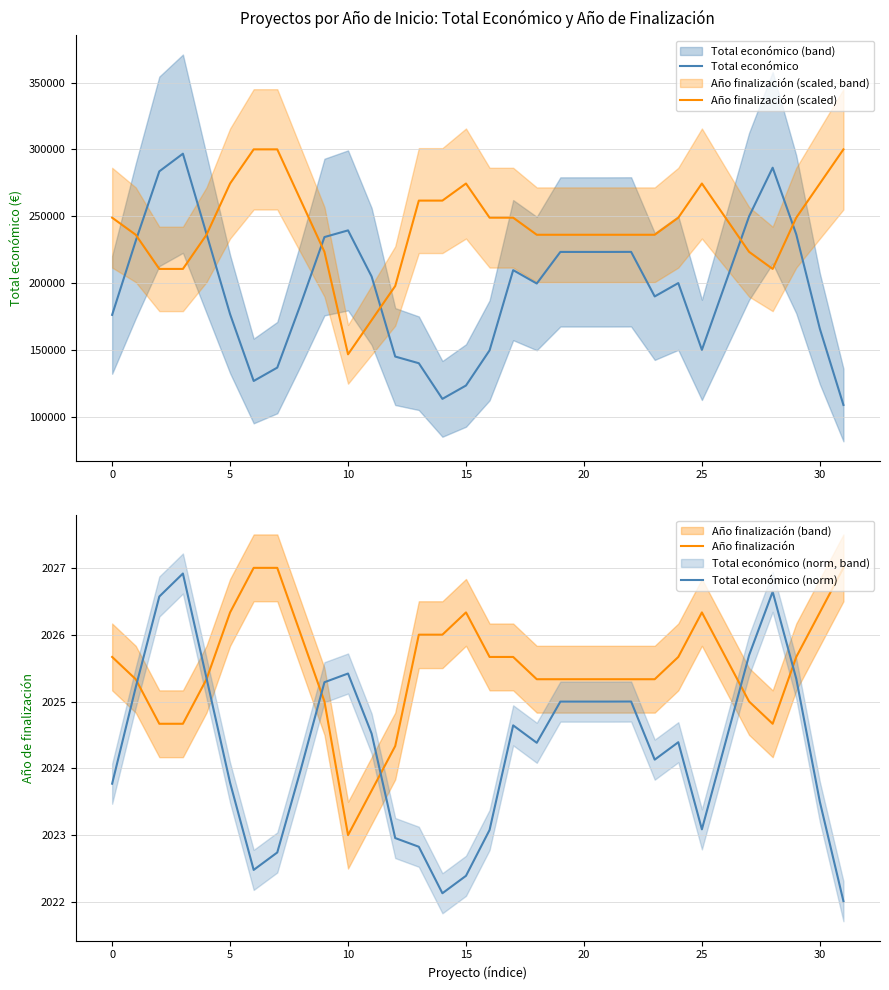

Is the value of Año finalización at 18 greater than the value of Total económico at 14?

No